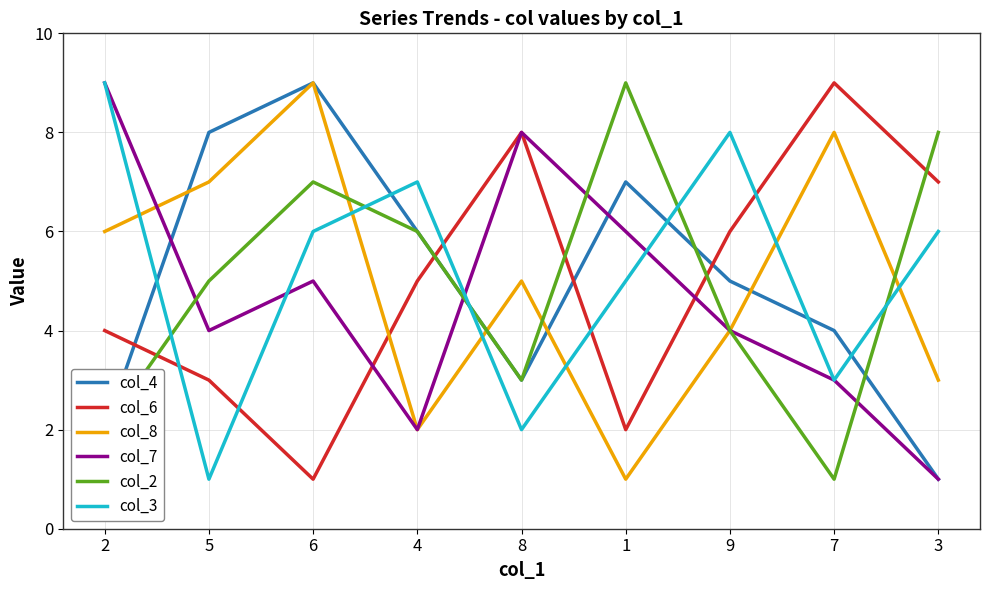

What is the sum of the col_6 values at 5 and 4?

8